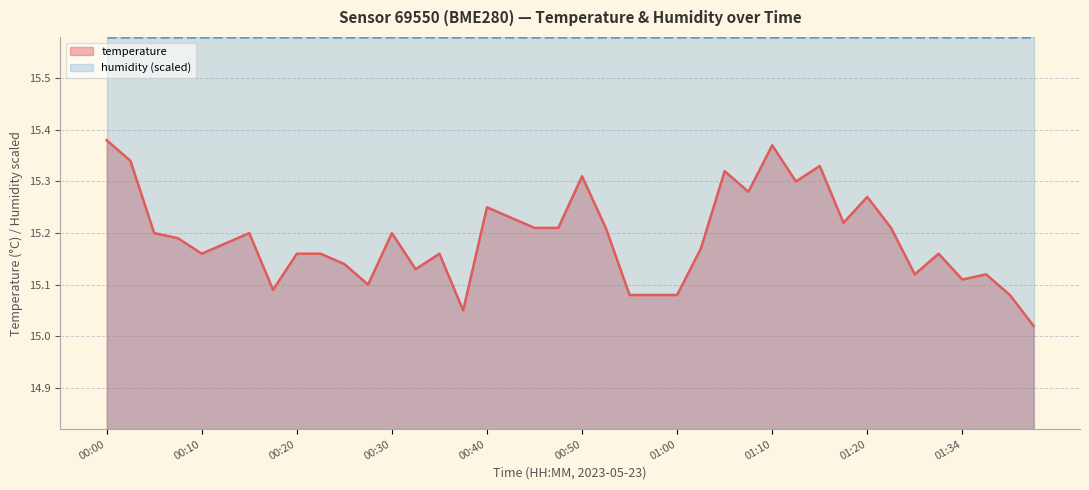

What value does the data have at 01:36?

15.1